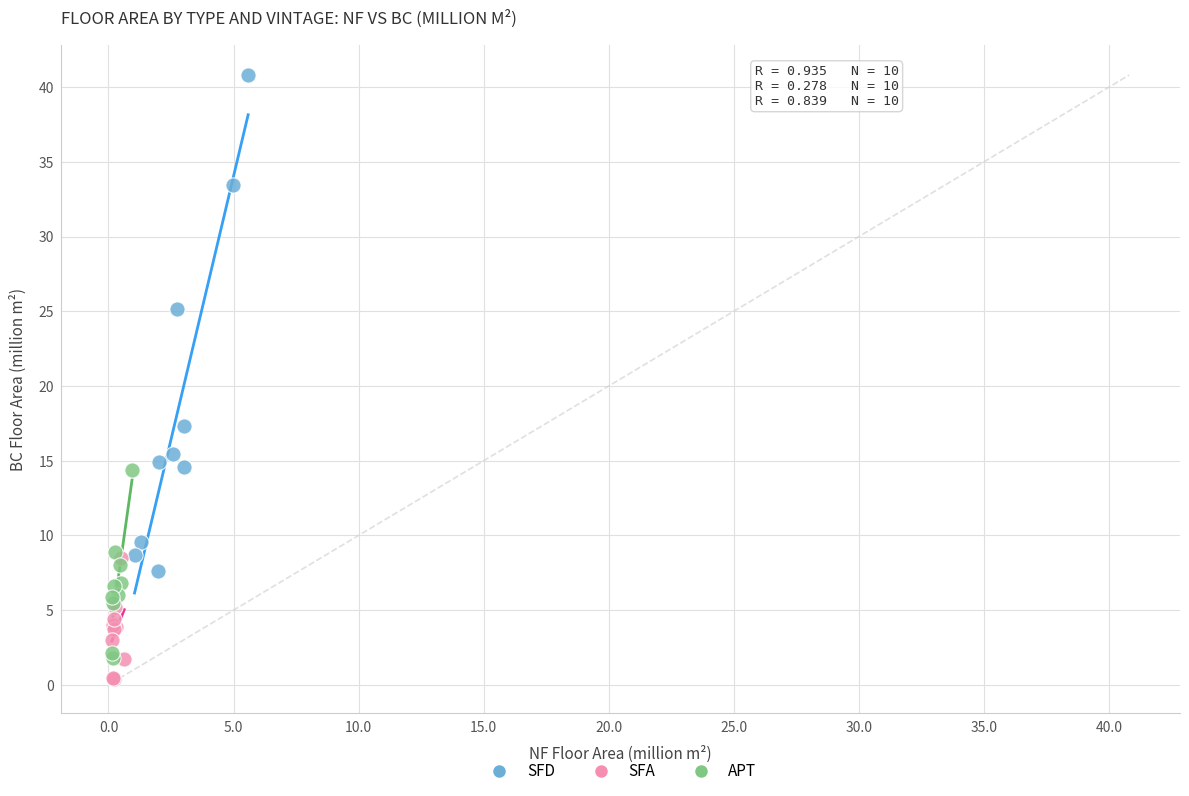

Which series has the largest Y range (max minus min)?

SFD